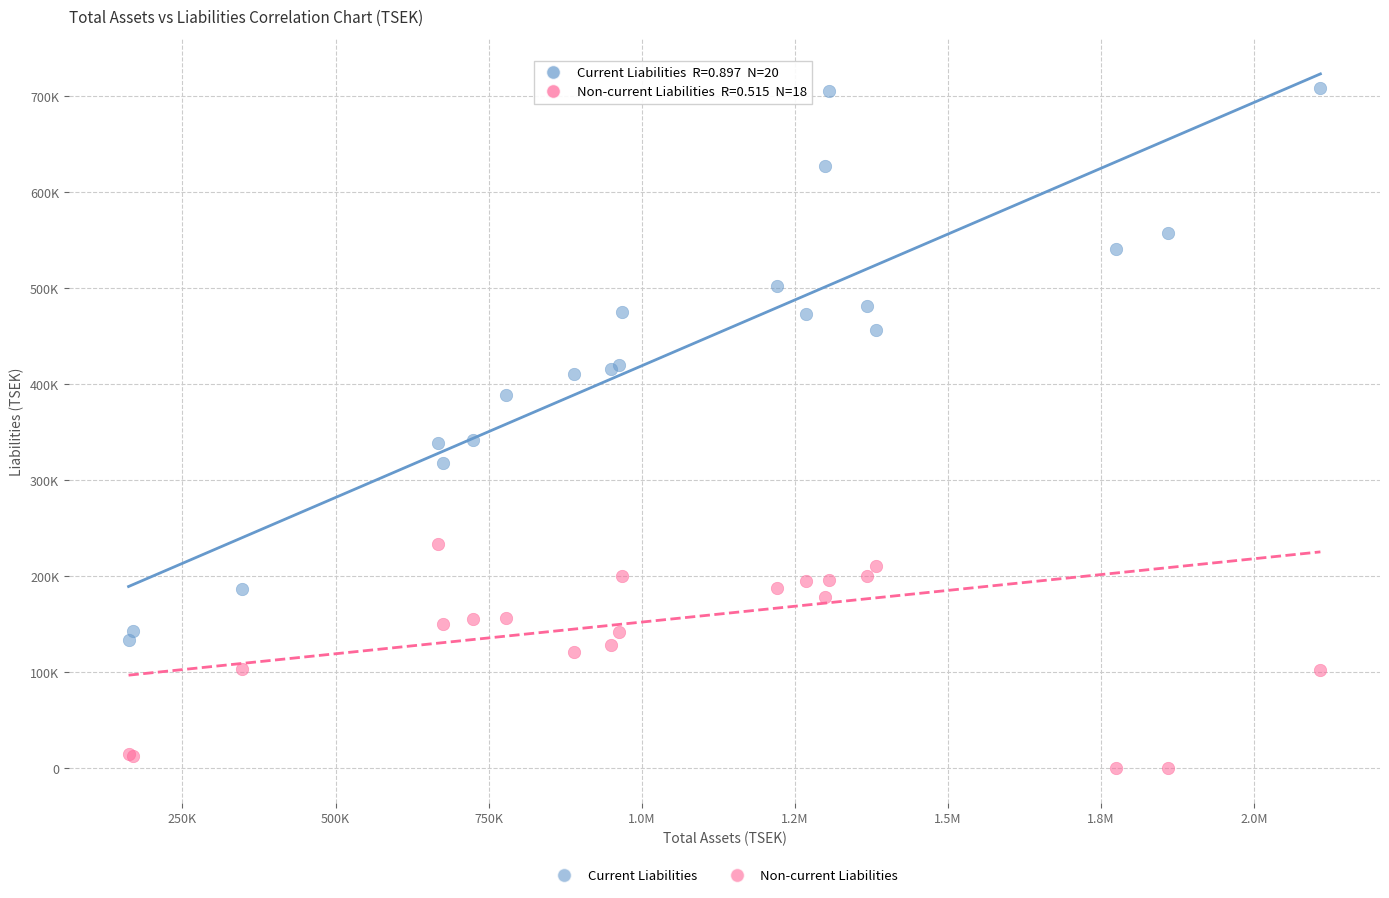

What are all the series names shown in the legend?

Current Liabilities, Non-current Liabilities